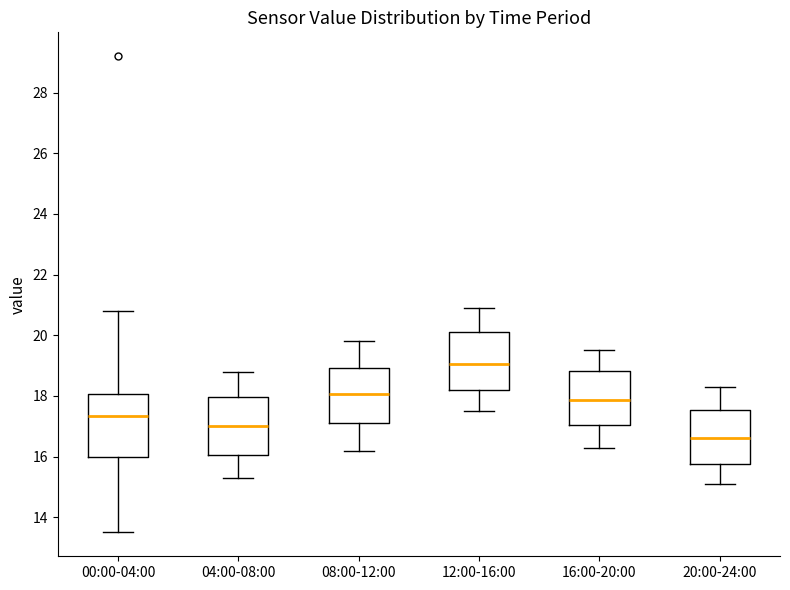

Reading left to right, transcribe this box plot: for each box, give where its median line is, the range the box spans, and where its two whiskers end, as read against the y-axis. The values are not printed on the chart, so give them approximately, as read against the axis.

00:00-04:00: median 17.4, box 16.0 to 18.0, whiskers 13.6 to 20.8
04:00-08:00: median 17.0, box 16.0 to 18.0, whiskers 15.4 to 18.8
08:00-12:00: median 18.0, box 17.2 to 19.0, whiskers 16.2 to 19.8
12:00-16:00: median 19.0, box 18.2 to 20.2, whiskers 17.6 to 21.0
16:00-20:00: median 17.8, box 17.0 to 18.8, whiskers 16.4 to 19.6
20:00-24:00: median 16.6, box 15.8 to 17.6, whiskers 15.2 to 18.4